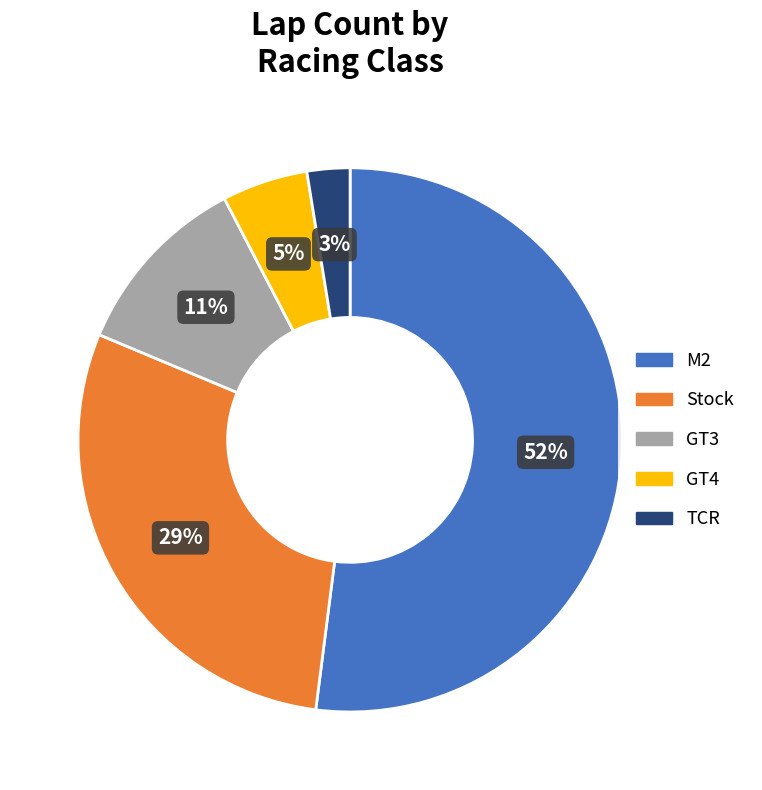

Is there any slice that represents more than half of the pie?

Yes